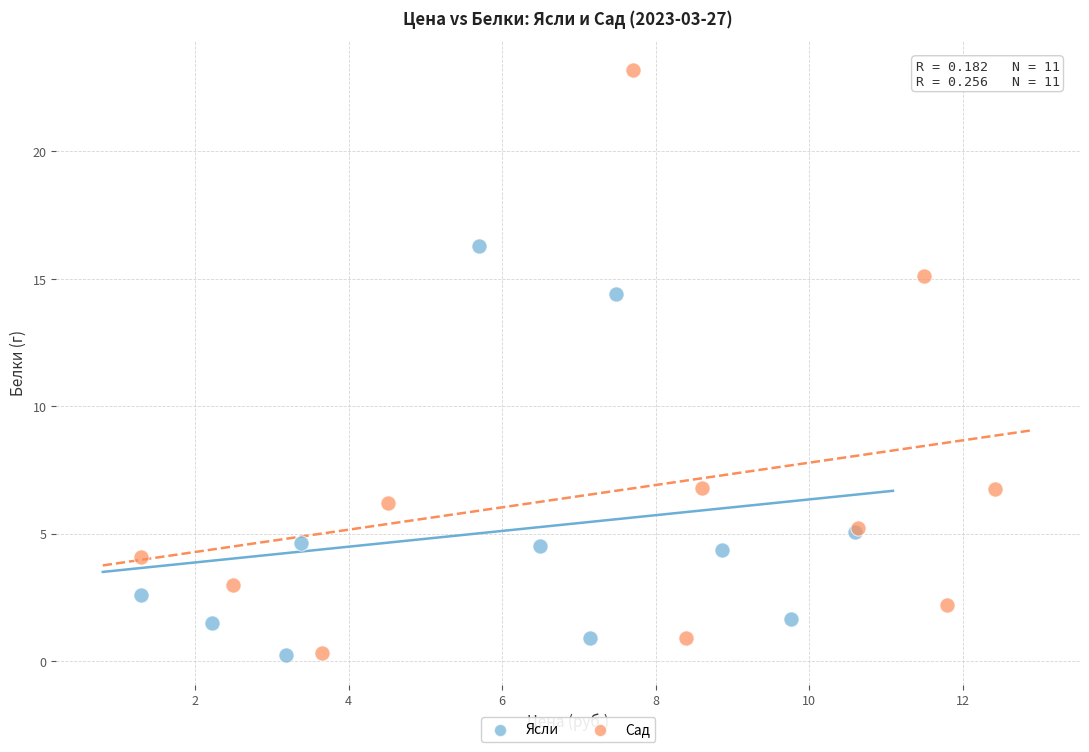

Which series has the widest spread of Y values?

Сад